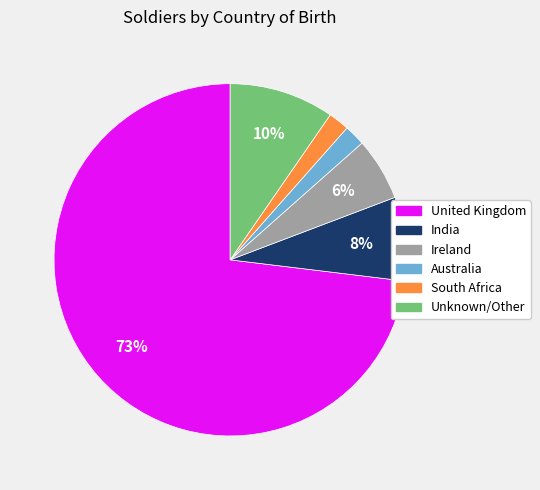

What is the largest slice in the pie chart?

United Kingdom